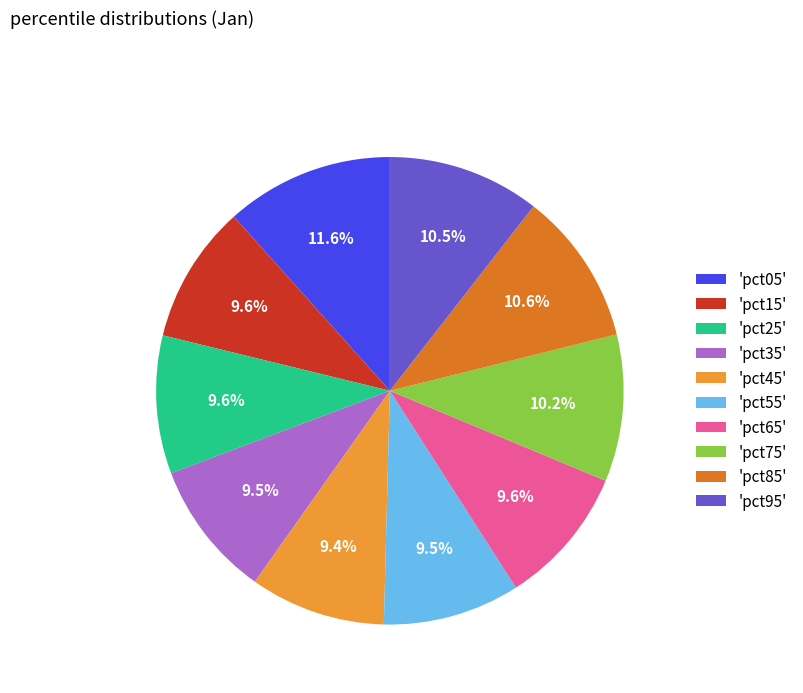

Between 'pct95' and 'pct65', which is larger?

'pct95'